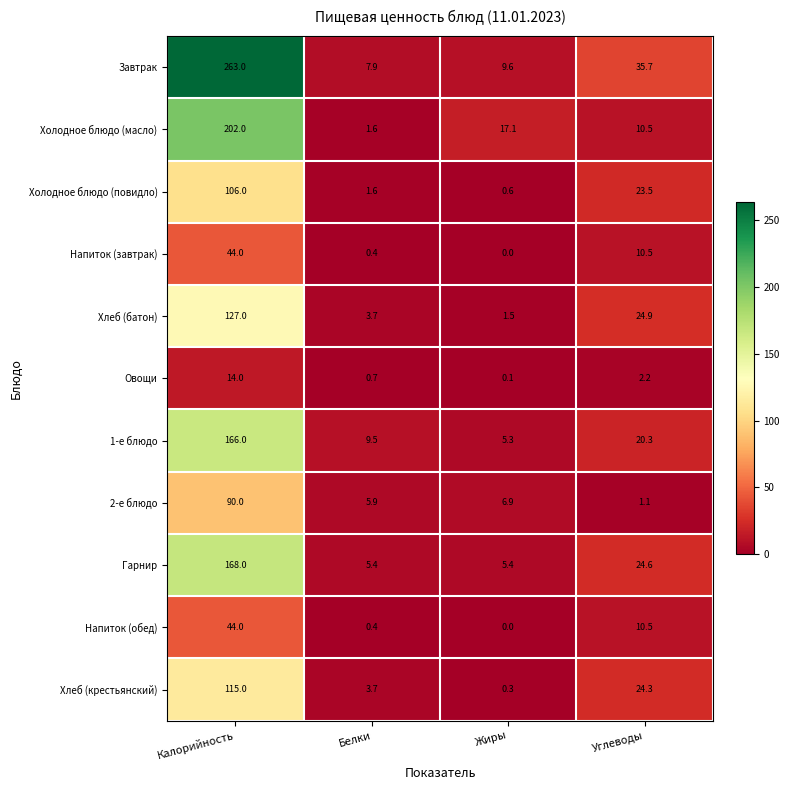

What is the average value of the Холодное блюдо (повидло) series?

32.9